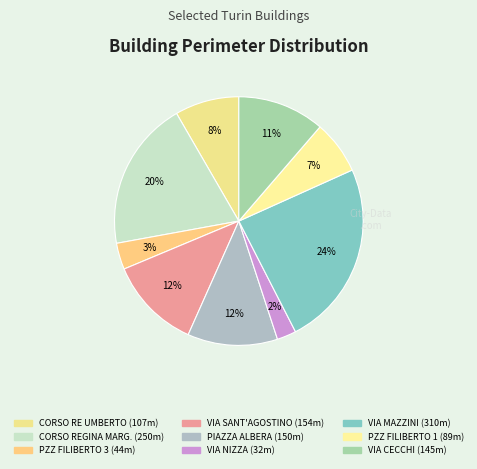

How many segments does this pie chart have?

9